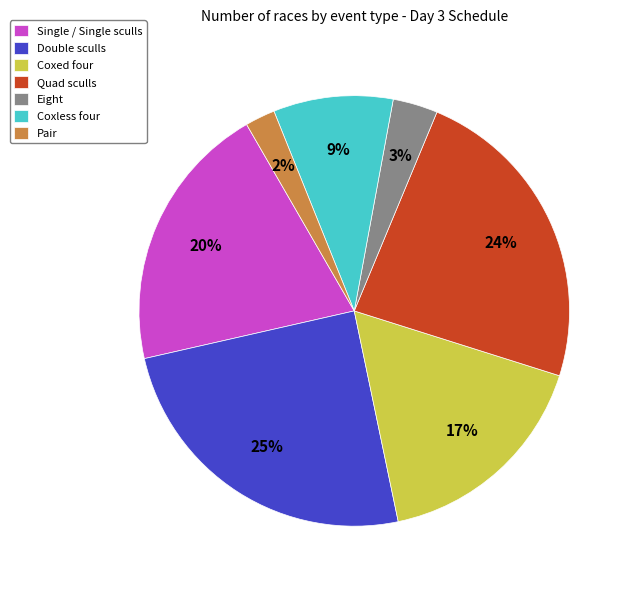

To the nearest percent, what portion does Quad sculls represent?

24%